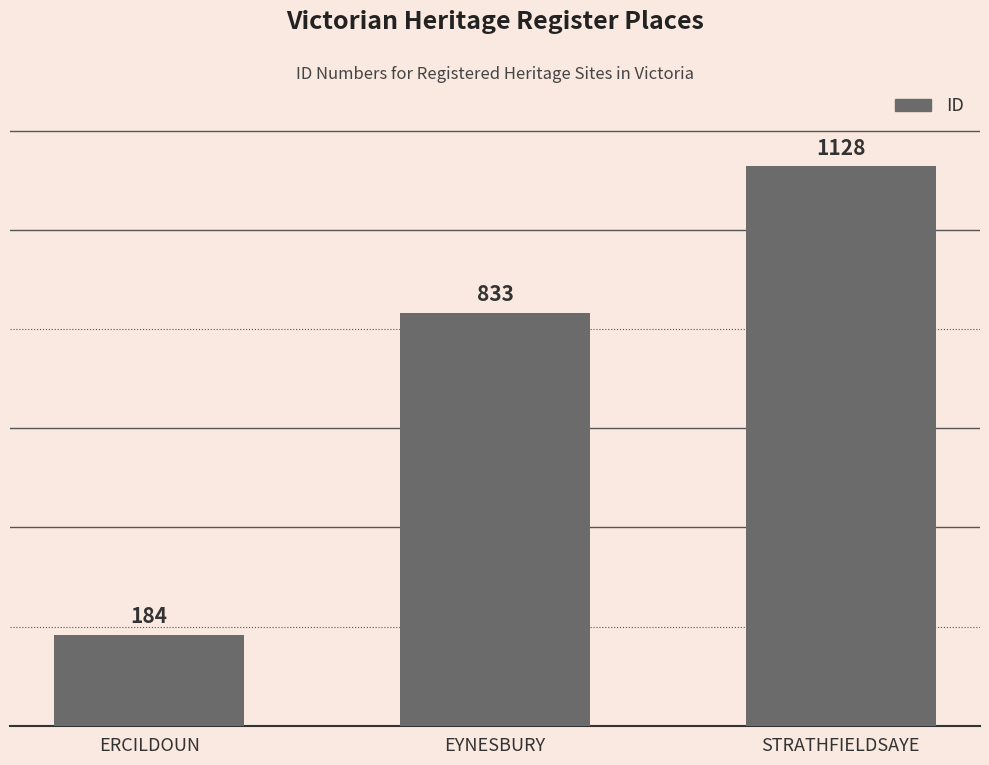

What is the difference between the values at EYNESBURY and ERCILDOUN?

649